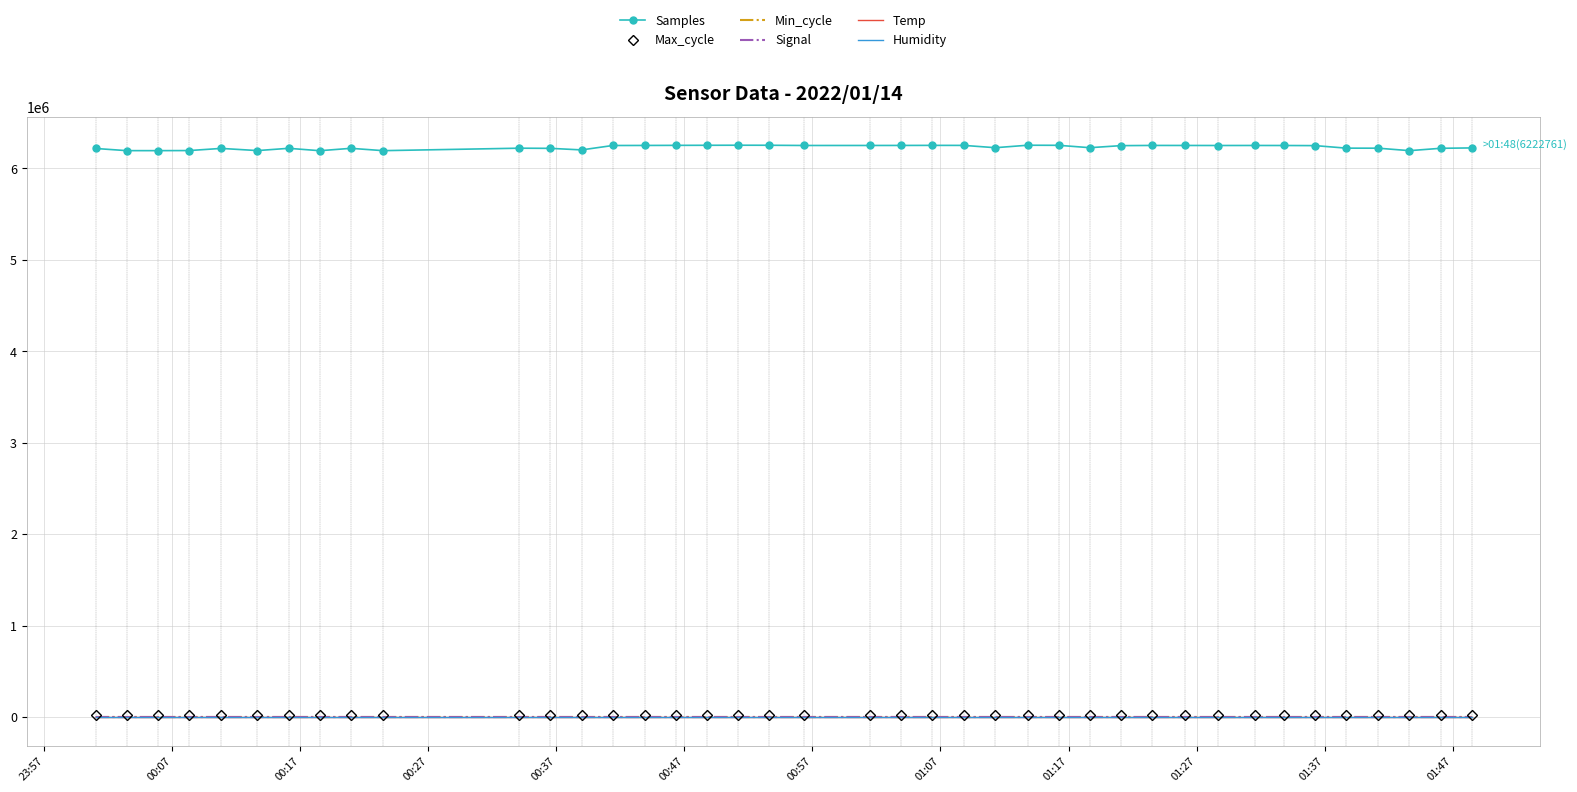

True or false: Max_cycle and Samples cross at least once.

False